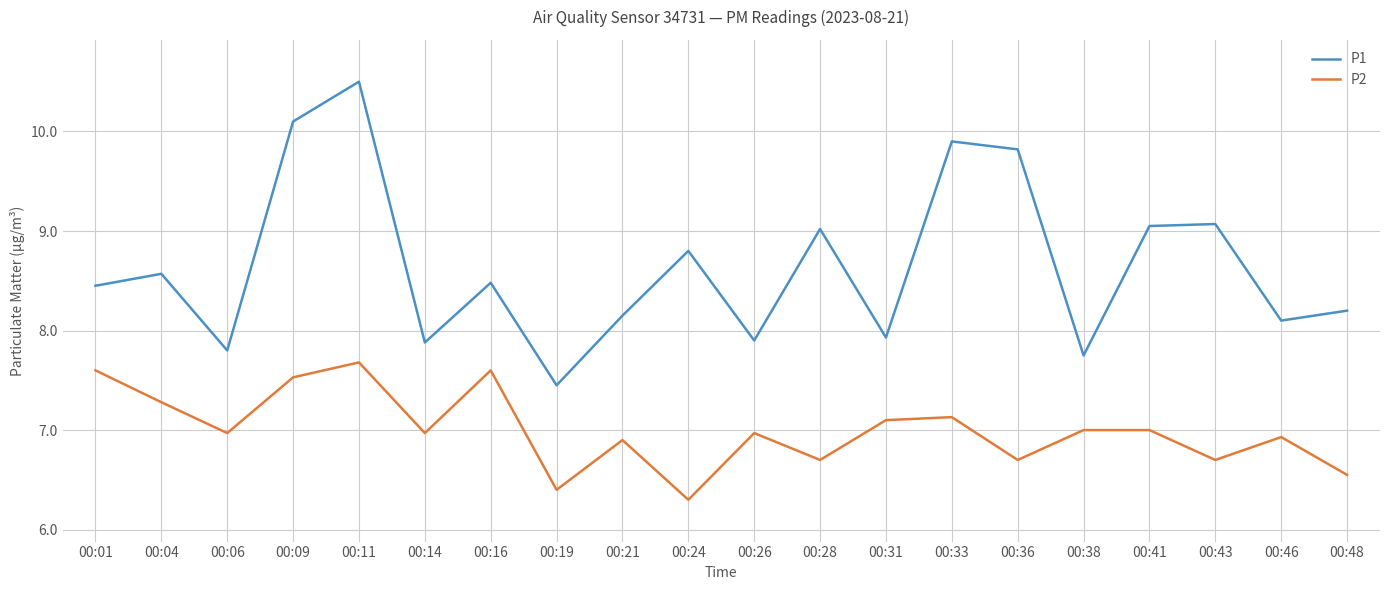

True or false: P2 and P1 intersect in this chart.

False